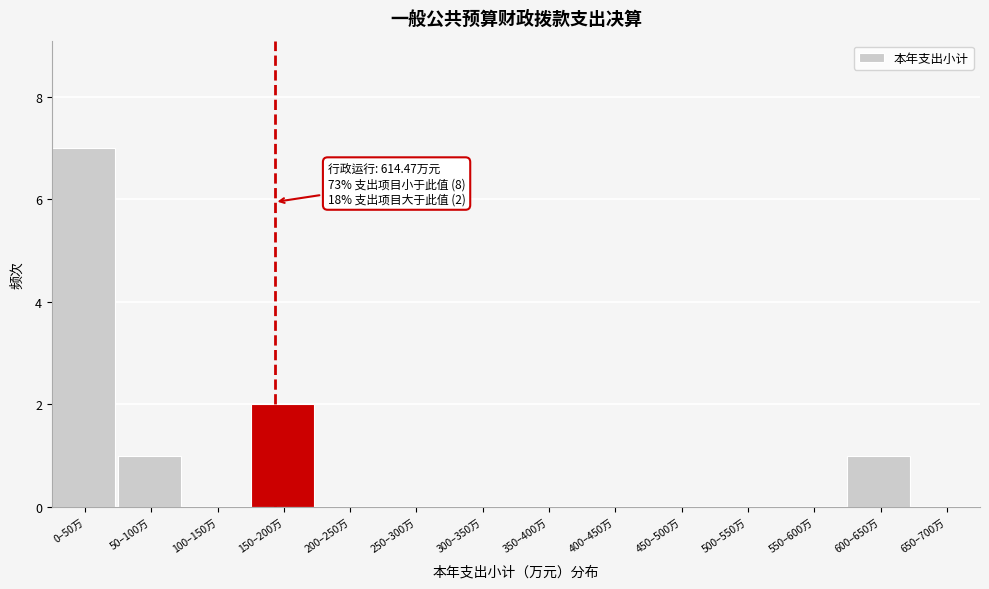

Reading right to left, extract all data points from this chart.

650–700万=0	600–650万=1	550–600万=0	500–550万=0	450–500万=0	400–450万=0	350–400万=0	300–350万=0	250–300万=0	200–250万=0	150–200万=2	100–150万=0	50–100万=1	0–50万=7